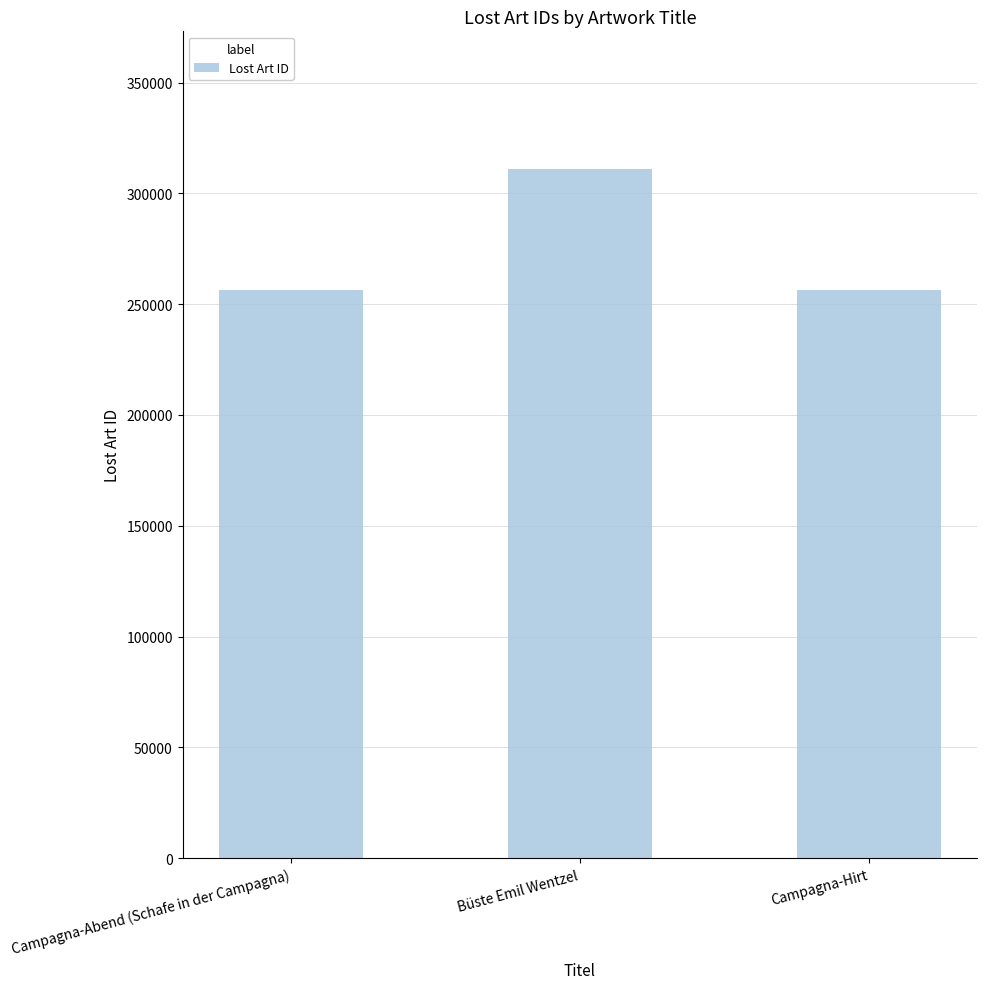

How many distinct data groups are displayed?

1